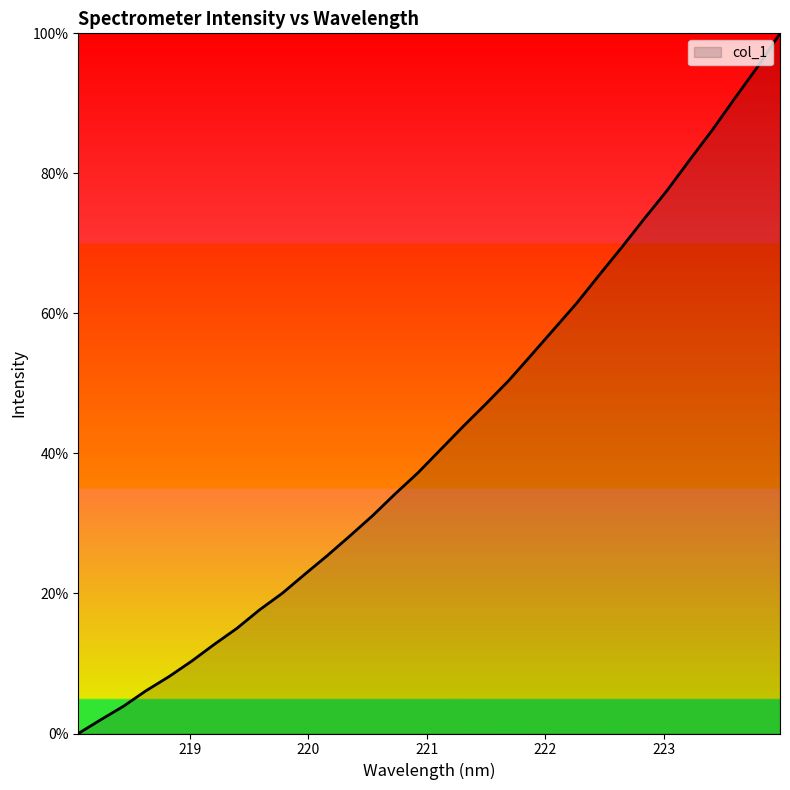

What is the difference between the maximum and minimum values?

100.0